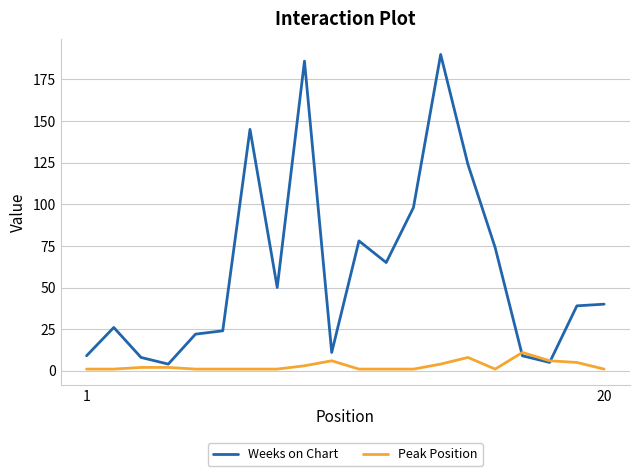

Which series has the largest total across all categories?

Weeks on Chart